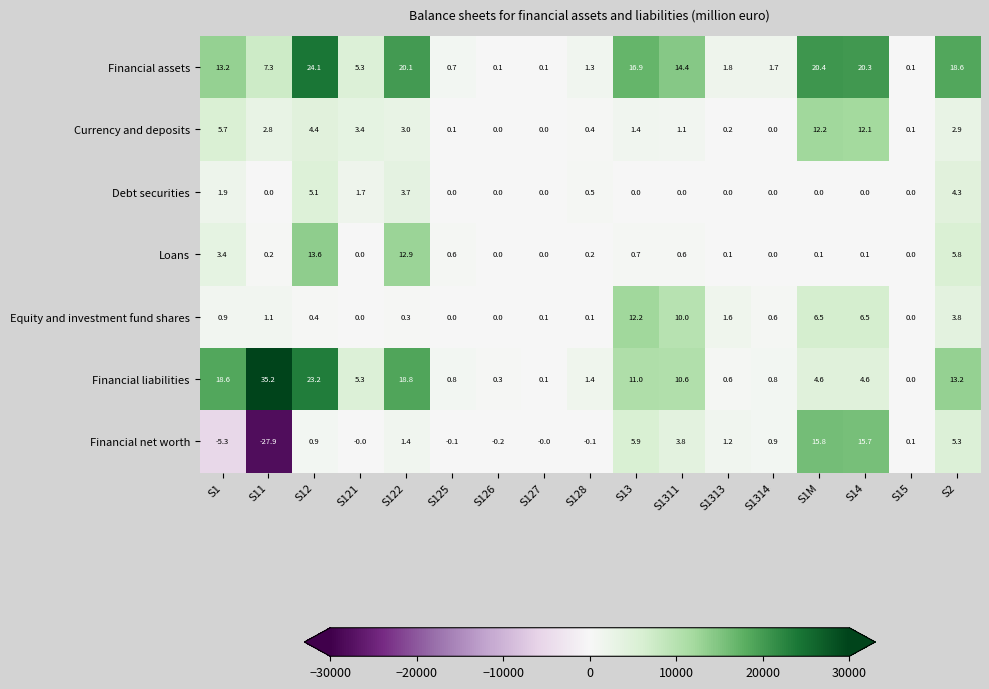

Which series has the largest range (max minus min)?

Financial net worth